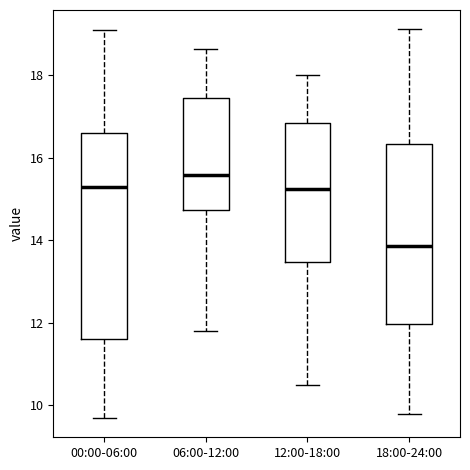

Reading left to right, read every box against the y-axis: the position of its median line, the range the box covers, and the ends of its whiskers. The values are not printed on the chart, so give them approximately, as read against the axis.

00:00-06:00: median 15.2, box 11.6 to 16.6, whiskers 9.8 to 19.0
06:00-12:00: median 15.6, box 14.8 to 17.4, whiskers 11.8 to 18.6
12:00-18:00: median 15.2, box 13.4 to 16.8, whiskers 10.6 to 18.0
18:00-24:00: median 13.8, box 12.0 to 16.4, whiskers 9.8 to 19.2